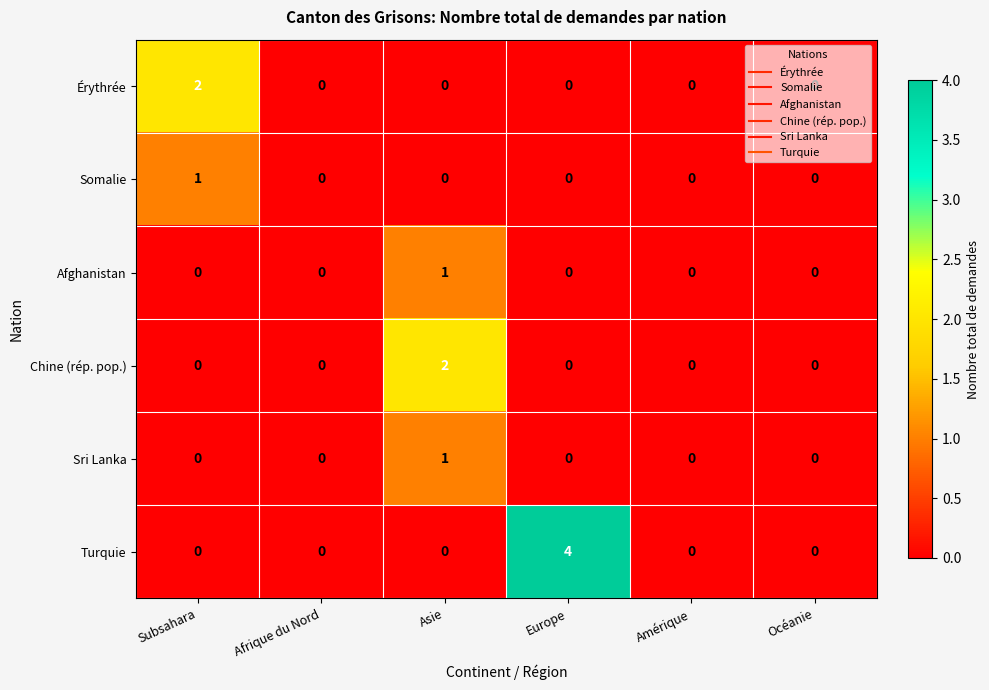

At which category does the chart reach its peak across all series?

Europe